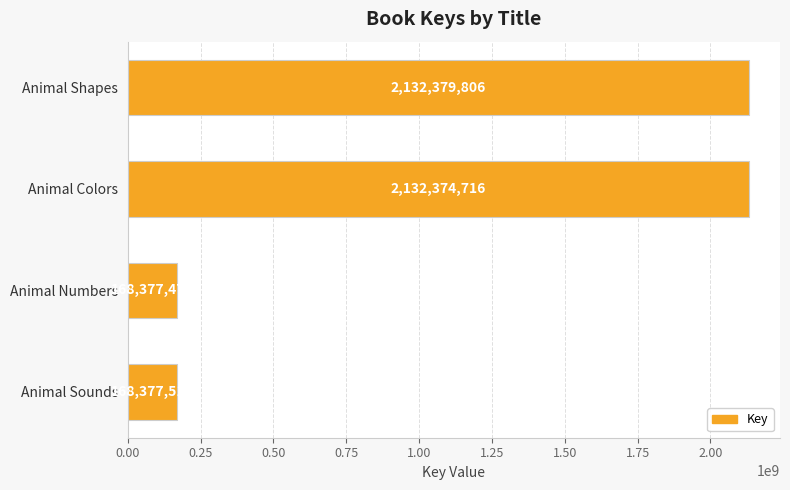

Which label corresponds to the smallest value in the chart?

Animal Numbers